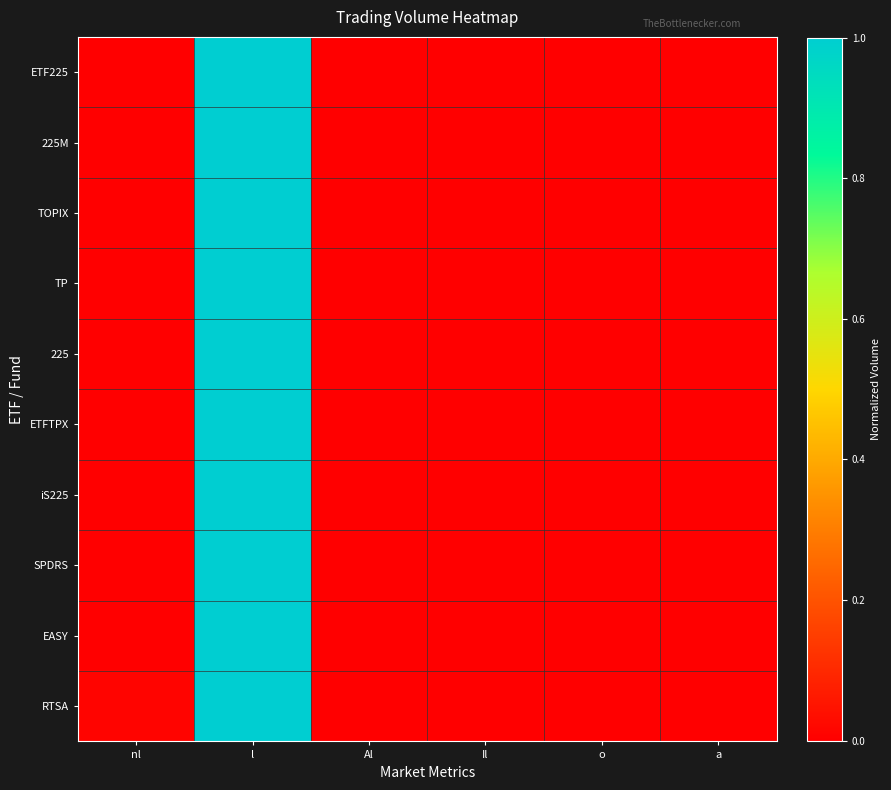

Rank the series by their maximum value, from lowest to highest.

ETF225, 225M, TOPIX, TP, 225, ETFTPX, iS225, SPDRS, EASY, RTSA